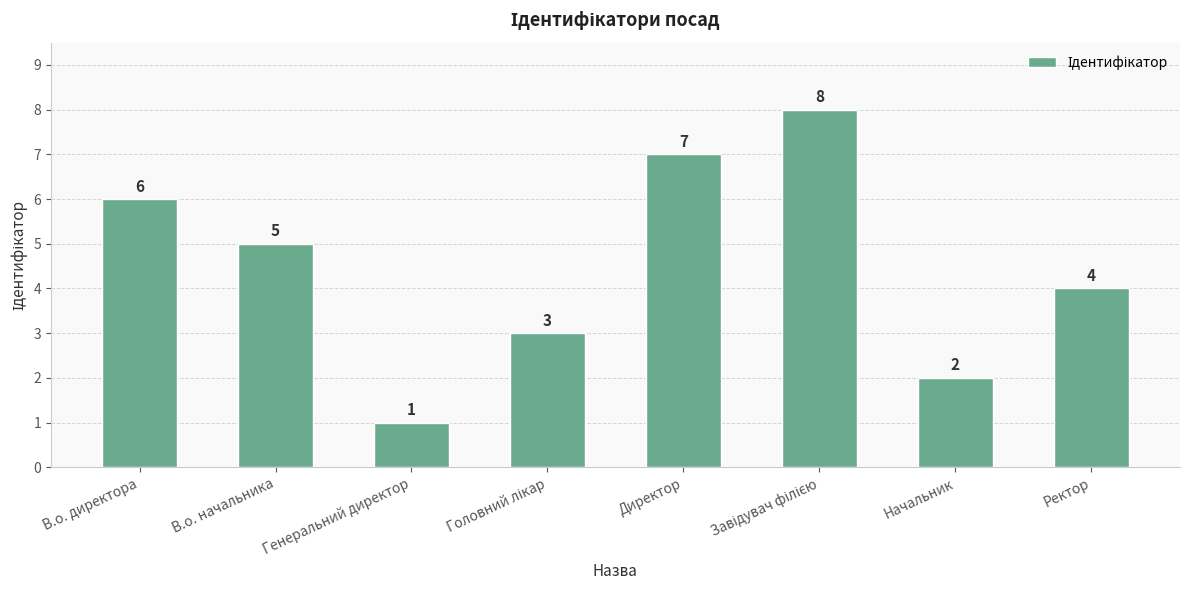

Where does the data first go above 5?

В.о. директора